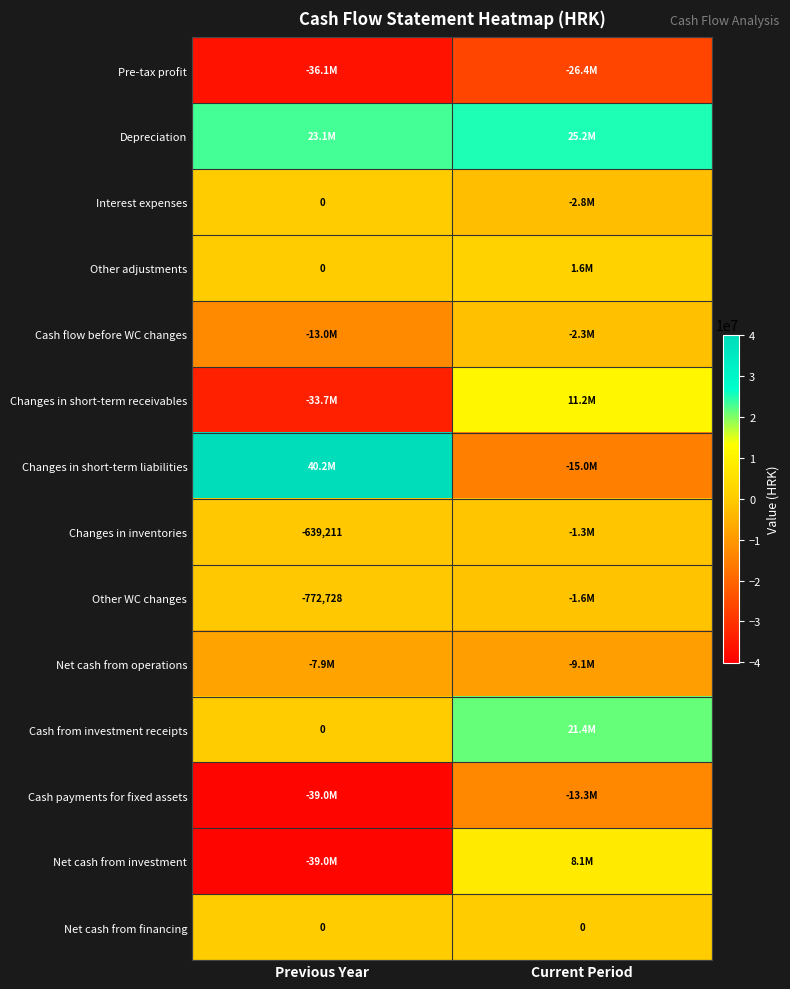

Which series has the largest total across all categories?

Depreciation